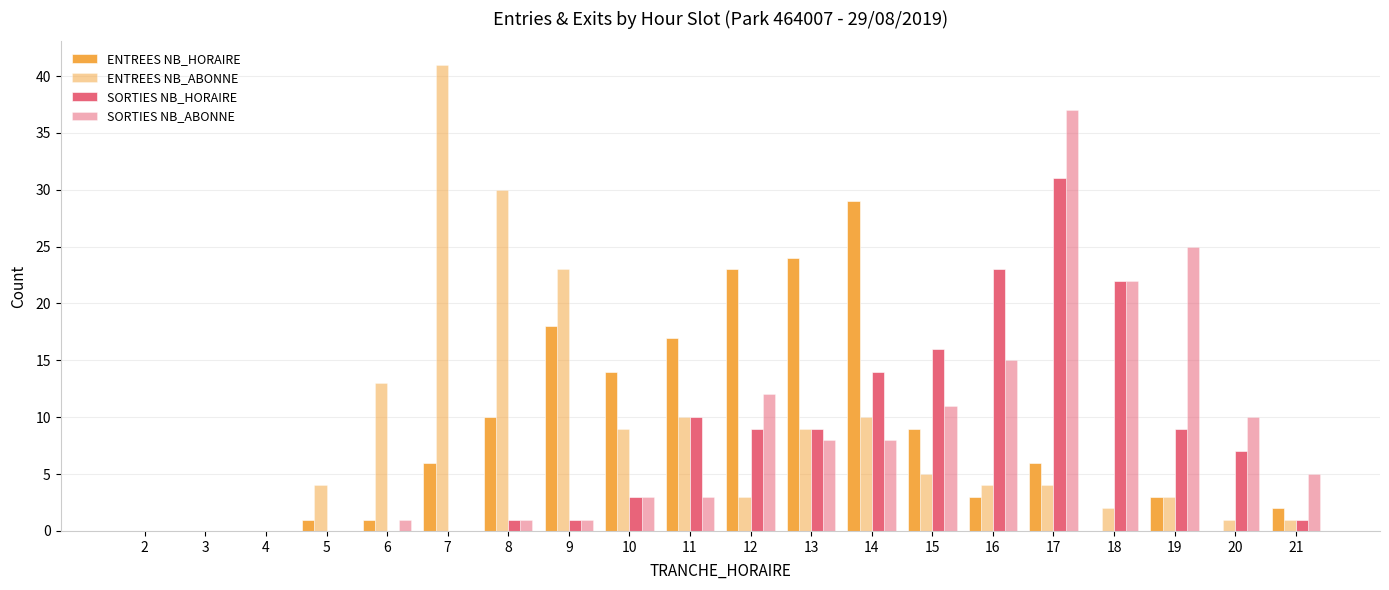

Reading right to left, list all the values displayed in this chart.

ENTREES NB_HORAIRE: 21=2	20=0	19=3	18=0	17=6	16=3	15=9	14=29	13=24	12=23	11=17	10=14	9=18	8=10	7=6	6=1	5=1	4=0	3=0	2=0
ENTREES NB_ABONNE: 21=1	20=1	19=3	18=2	17=4	16=4	15=5	14=10	13=9	12=3	11=10	10=9	9=23	8=30	7=41	6=13	5=4	4=0	3=0	2=0
SORTIES NB_HORAIRE: 21=1	20=7	19=9	18=22	17=31	16=23	15=16	14=14	13=9	12=9	11=10	10=3	9=1	8=1	7=0	6=0	5=0	4=0	3=0	2=0
SORTIES NB_ABONNE: 21=5	20=10	19=25	18=22	17=37	16=15	15=11	14=8	13=8	12=12	11=3	10=3	9=1	8=1	7=0	6=1	5=0	4=0	3=0	2=0